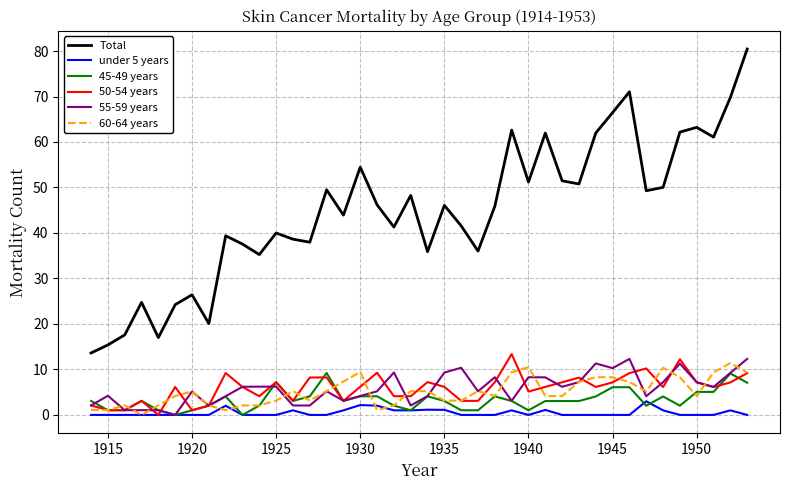

What is the minimum value for Total?

13.6